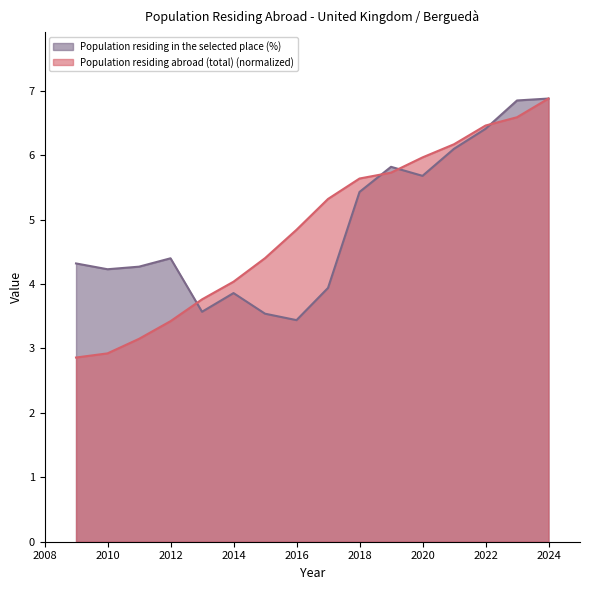

Which series has the largest range (max minus min)?

Population residing abroad (total) (normalized)